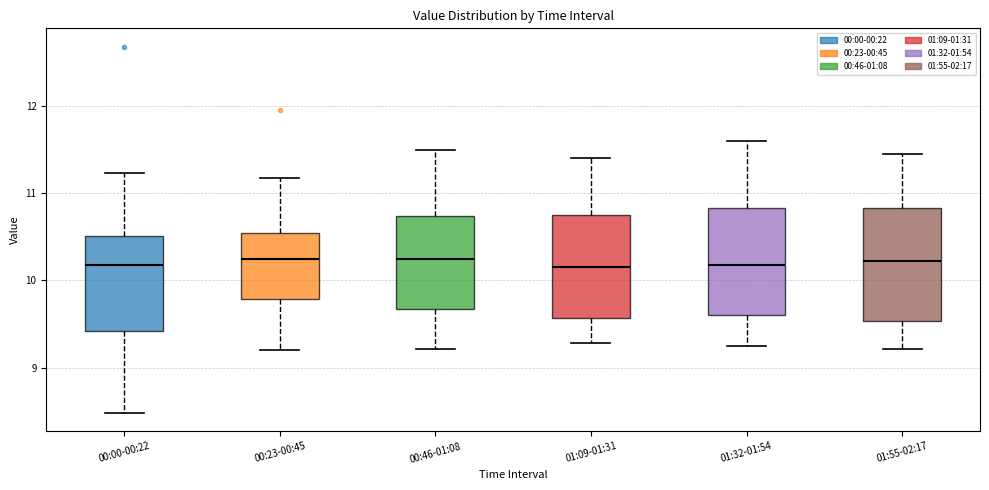

Reading left to right, transcribe this box plot: for each box, give where its median line is, the range the box spans, and where its two whiskers end, as read against the y-axis. The values are not printed on the chart, so give them approximately, as read against the axis.

00:00-00:22: median 10.2, box 9.4 to 10.5, whiskers 8.5 to 11.2
00:23-00:45: median 10.3, box 9.8 to 10.5, whiskers 9.2 to 11.2
00:46-01:08: median 10.3, box 9.7 to 10.7, whiskers 9.2 to 11.5
01:09-01:31: median 10.2, box 9.6 to 10.8, whiskers 9.3 to 11.4
01:32-01:54: median 10.2, box 9.6 to 10.8, whiskers 9.3 to 11.6
01:55-02:17: median 10.2, box 9.5 to 10.8, whiskers 9.2 to 11.5